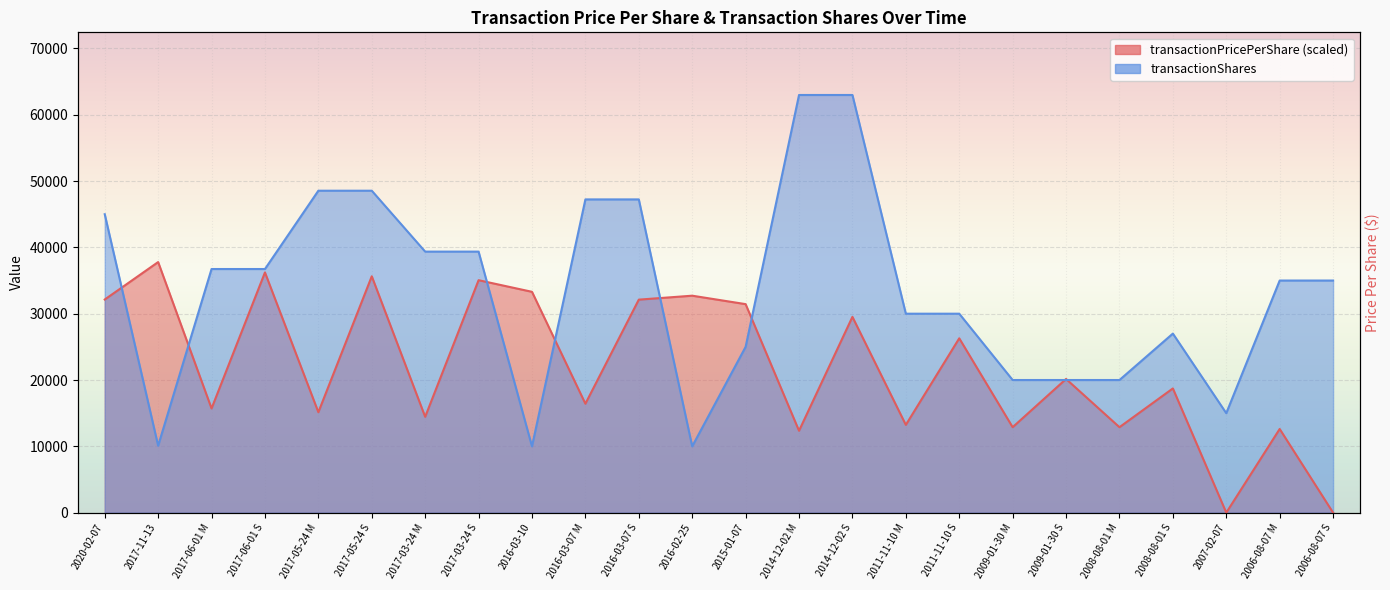

What value does the transactionShares series have at 2007-02-07?

14997.0